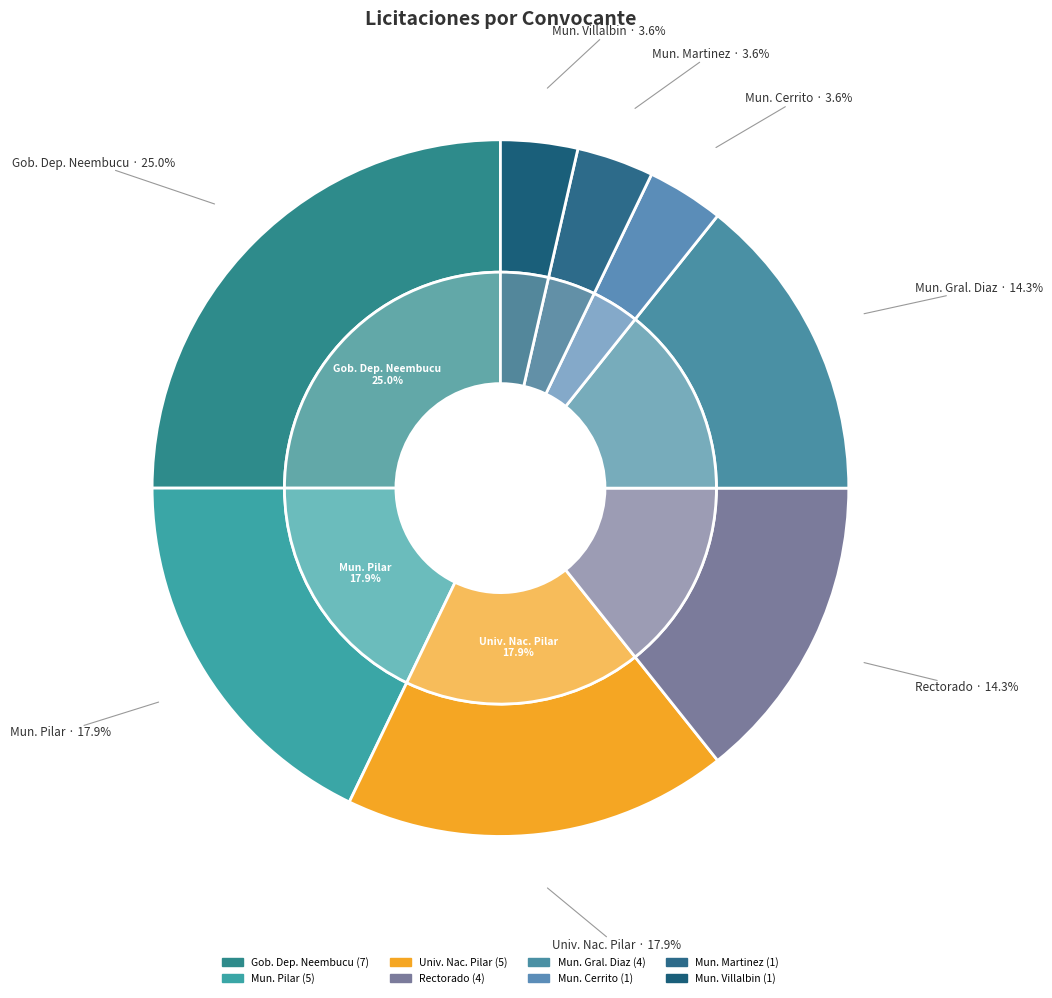

To the nearest percent, what percentage of the pie is municipalidad-cerrito?

4%